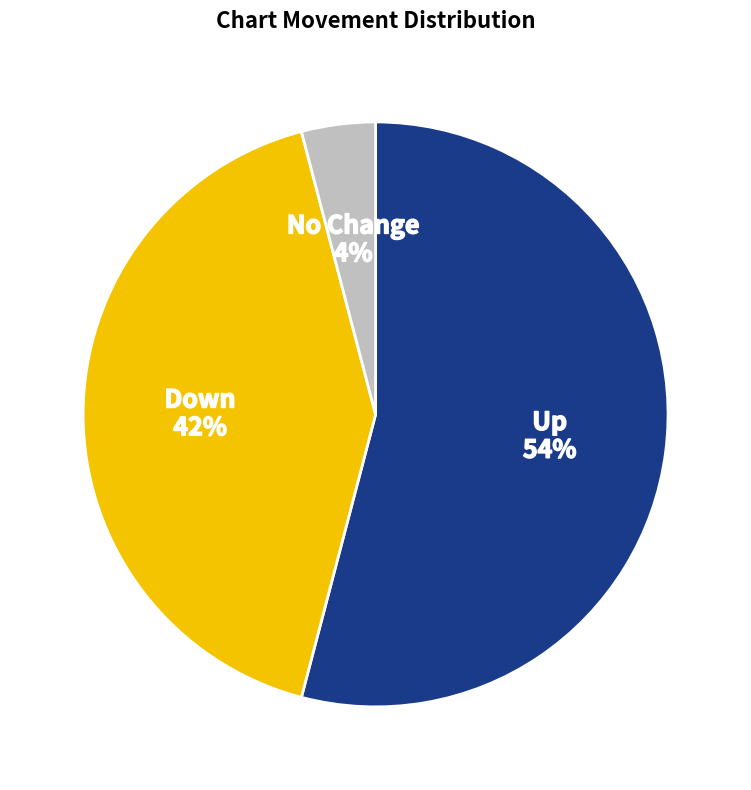

To the nearest percent, what portion does Down represent?

42%